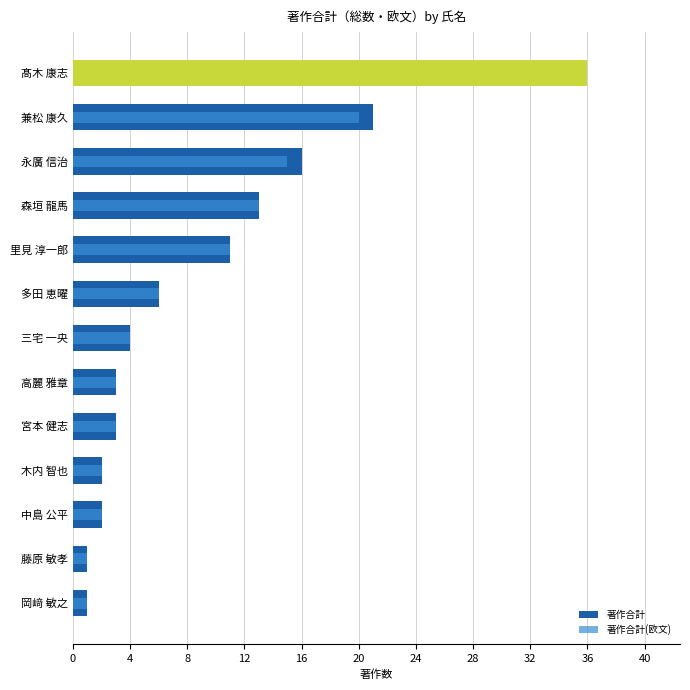

True or false: 著作合計 has a value of 8 at 兼松 康久.

False